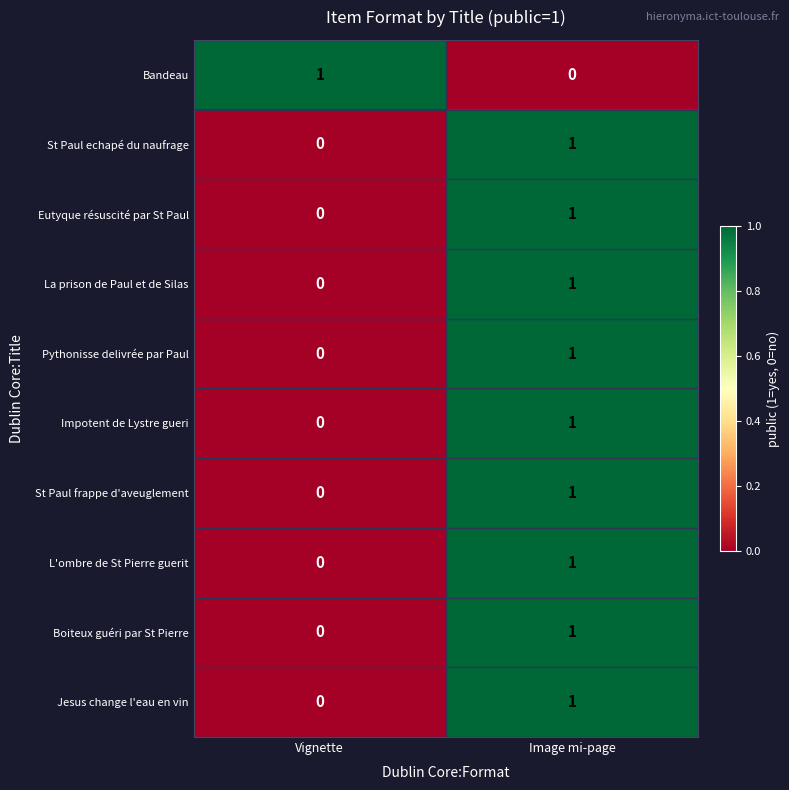

Is it true that Eutyque résuscité par St Paul equals 0 at Vignette?

True